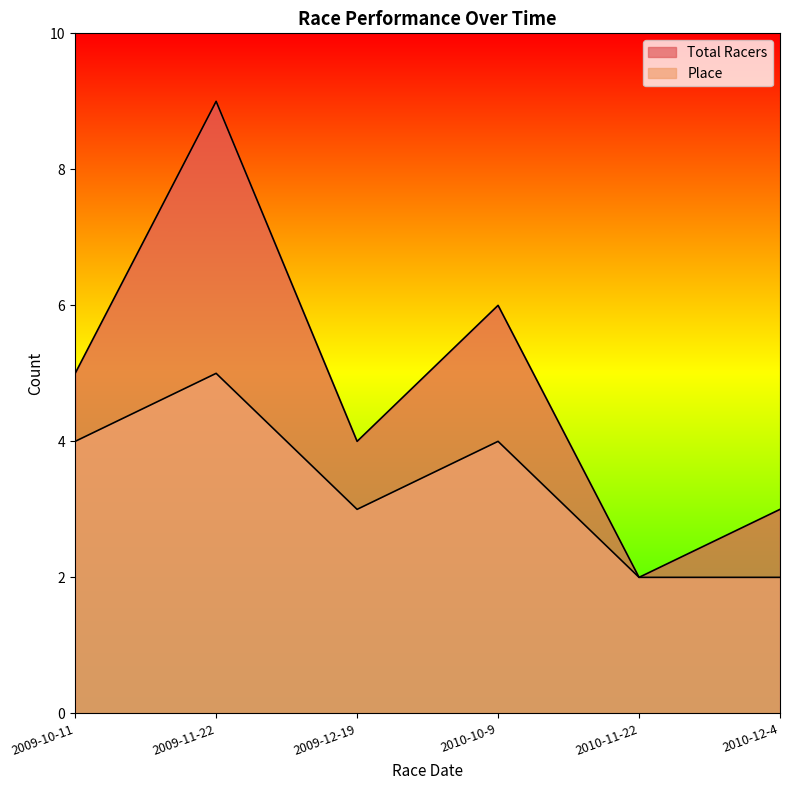

True or false: Place has a value of 8 at 2009-11-22.

False